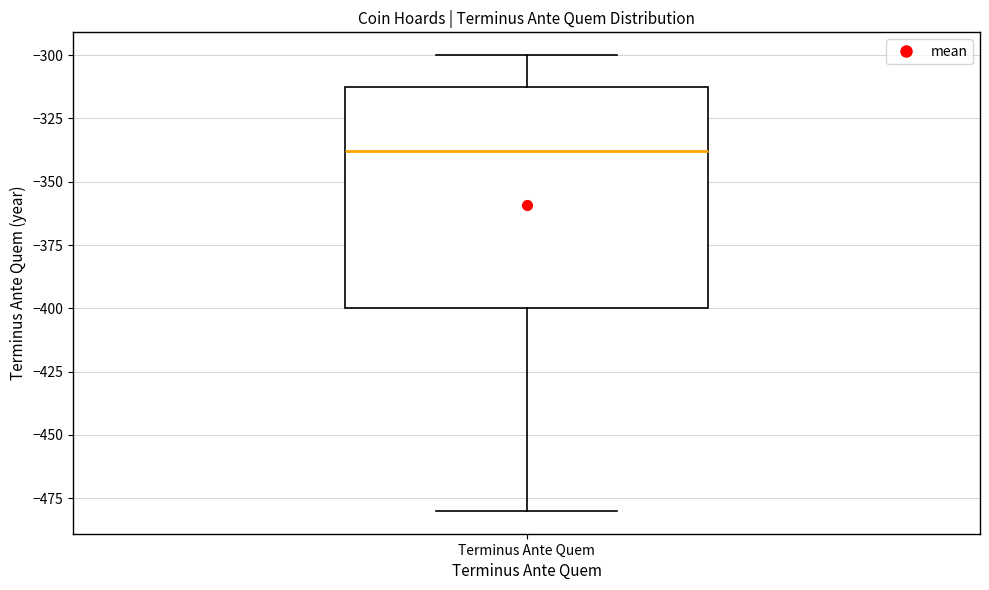

Read this box plot against the y-axis: the position of the median line, the range covered by the box, and the ends of both whiskers. The values are not printed on the chart, so give them approximately, as read against the axis.

median -340, box -400 to -310, whiskers -480 to -300